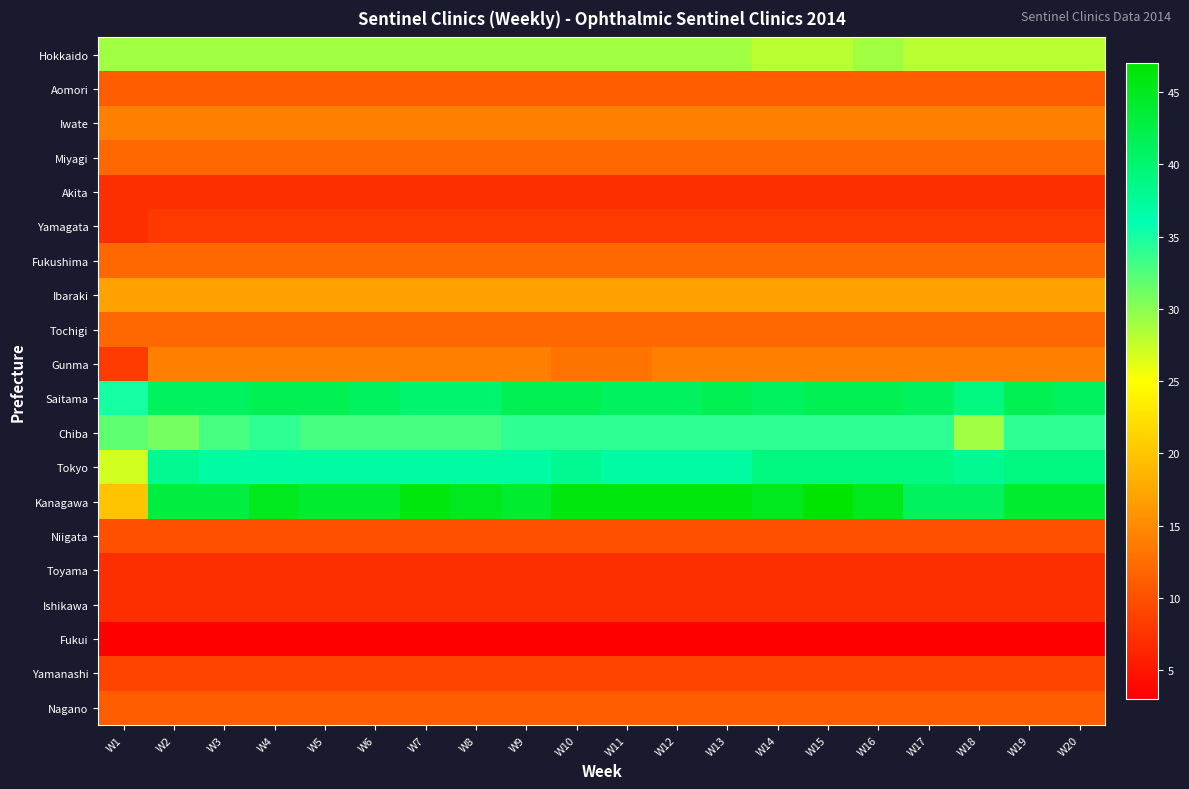

Reading left to right, transcribe all the data shown in this chart.

Hokkaido: W1=29	W2=29	W3=29	W4=29	W5=29	W6=29	W7=29	W8=29	W9=29	W10=29	W11=29	W12=29	W13=29	W14=28	W15=28	W16=29	W17=28	W18=28	W19=28	W20=28
Aomori: W1=11	W2=11	W3=11	W4=11	W5=11	W6=11	W7=11	W8=11	W9=11	W10=11	W11=11	W12=11	W13=11	W14=11	W15=11	W16=11	W17=11	W18=11	W19=11	W20=11
Iwate: W1=14	W2=14	W3=14	W4=14	W5=14	W6=14	W7=14	W8=14	W9=14	W10=14	W11=14	W12=14	W13=14	W14=14	W15=14	W16=14	W17=14	W18=14	W19=14	W20=14
Miyagi: W1=12	W2=12	W3=12	W4=12	W5=12	W6=12	W7=12	W8=12	W9=12	W10=12	W11=12	W12=12	W13=12	W14=12	W15=12	W16=12	W17=12	W18=12	W19=12	W20=12
Akita: W1=7	W2=7	W3=7	W4=7	W5=7	W6=7	W7=7	W8=7	W9=7	W10=7	W11=7	W12=7	W13=7	W14=7	W15=7	W16=7	W17=7	W18=7	W19=7	W20=7
Yamagata: W1=7	W2=8	W3=8	W4=8	W5=8	W6=8	W7=8	W8=8	W9=8	W10=8	W11=8	W12=8	W13=8	W14=8	W15=8	W16=8	W17=8	W18=8	W19=8	W20=8
Fukushima: W1=12	W2=12	W3=12	W4=12	W5=12	W6=12	W7=12	W8=12	W9=12	W10=12	W11=12	W12=12	W13=12	W14=12	W15=12	W16=12	W17=12	W18=12	W19=12	W20=12
Ibaraki: W1=17	W2=17	W3=17	W4=17	W5=17	W6=17	W7=17	W8=17	W9=17	W10=17	W11=17	W12=17	W13=17	W14=17	W15=17	W16=17	W17=17	W18=17	W19=17	W20=17
Tochigi: W1=12	W2=12	W3=12	W4=12	W5=12	W6=12	W7=12	W8=12	W9=12	W10=12	W11=12	W12=12	W13=12	W14=12	W15=12	W16=12	W17=12	W18=12	W19=12	W20=12
Gunma: W1=8	W2=14	W3=14	W4=14	W5=14	W6=14	W7=14	W8=14	W9=14	W10=13	W11=13	W12=14	W13=14	W14=14	W15=14	W16=14	W17=14	W18=14	W19=14	W20=14
Saitama: W1=35	W2=41	W3=41	W4=42	W5=42	W6=41	W7=40	W8=40	W9=42	W10=42	W11=41	W12=41	W13=42	W14=41	W15=42	W16=42	W17=41	W18=39	W19=42	W20=41
Chiba: W1=32	W2=31	W3=33	W4=34	W5=33	W6=33	W7=33	W8=33	W9=34	W10=34	W11=34	W12=34	W13=34	W14=34	W15=34	W16=34	W17=34	W18=29	W19=34	W20=34
Tokyo: W1=27	W2=38	W3=37	W4=37	W5=37	W6=37	W7=37	W8=37	W9=37	W10=38	W11=37	W12=37	W13=37	W14=39	W15=39	W16=39	W17=39	W18=38	W19=39	W20=39
Kanagawa: W1=20	W2=43	W3=43	W4=45	W5=44	W6=44	W7=46	W8=45	W9=44	W10=46	W11=46	W12=46	W13=46	W14=45	W15=47	W16=45	W17=41	W18=41	W19=44	W20=44
Niigata: W1=10	W2=10	W3=10	W4=10	W5=10	W6=10	W7=10	W8=10	W9=10	W10=10	W11=10	W12=10	W13=10	W14=10	W15=10	W16=10	W17=10	W18=10	W19=10	W20=10
Toyama: W1=7	W2=7	W3=7	W4=7	W5=7	W6=7	W7=7	W8=7	W9=7	W10=7	W11=7	W12=7	W13=7	W14=7	W15=7	W16=7	W17=7	W18=7	W19=7	W20=7
Ishikawa: W1=7	W2=7	W3=7	W4=7	W5=7	W6=7	W7=7	W8=7	W9=7	W10=7	W11=7	W12=7	W13=7	W14=7	W15=7	W16=7	W17=7	W18=7	W19=7	W20=7
Fukui: W1=3	W2=3	W3=3	W4=3	W5=3	W6=3	W7=3	W8=3	W9=3	W10=3	W11=3	W12=3	W13=3	W14=3	W15=3	W16=3	W17=3	W18=3	W19=3	W20=3
Yamanashi: W1=9	W2=9	W3=9	W4=9	W5=9	W6=9	W7=9	W8=9	W9=9	W10=9	W11=9	W12=9	W13=9	W14=9	W15=9	W16=9	W17=9	W18=9	W19=9	W20=9
Nagano: W1=11	W2=11	W3=11	W4=11	W5=11	W6=11	W7=11	W8=11	W9=11	W10=11	W11=11	W12=11	W13=11	W14=11	W15=11	W16=11	W17=11	W18=11	W19=11	W20=11